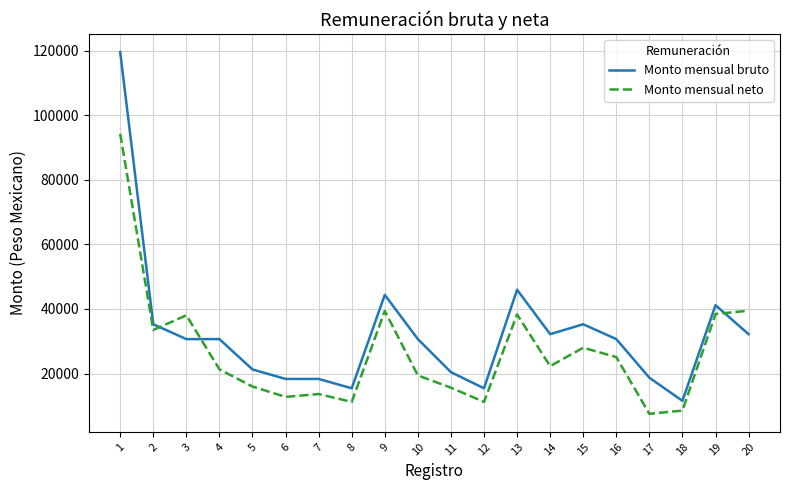

List the series in order of their peak value, lowest first.

Monto mensual neto, Monto mensual bruto